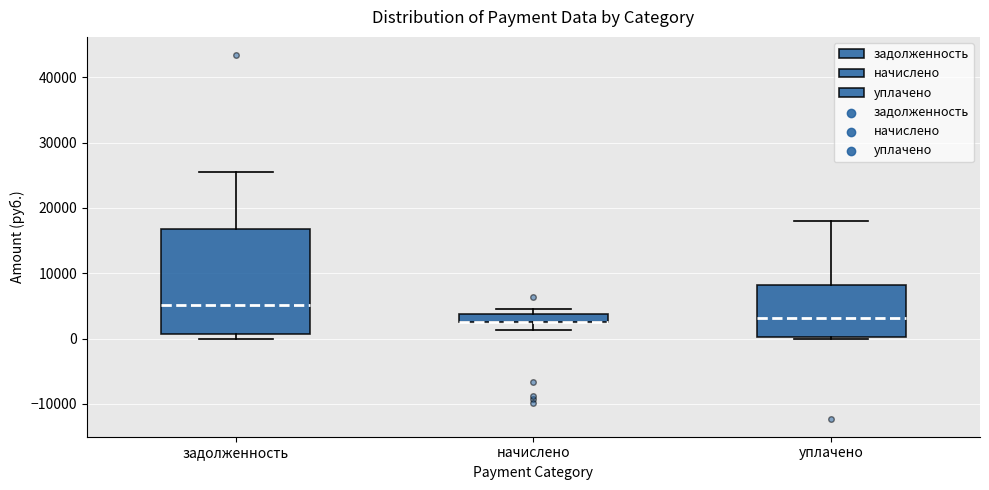

Comparing the boxes themselves (not the whiskers), which one is the tallest?

задолженность